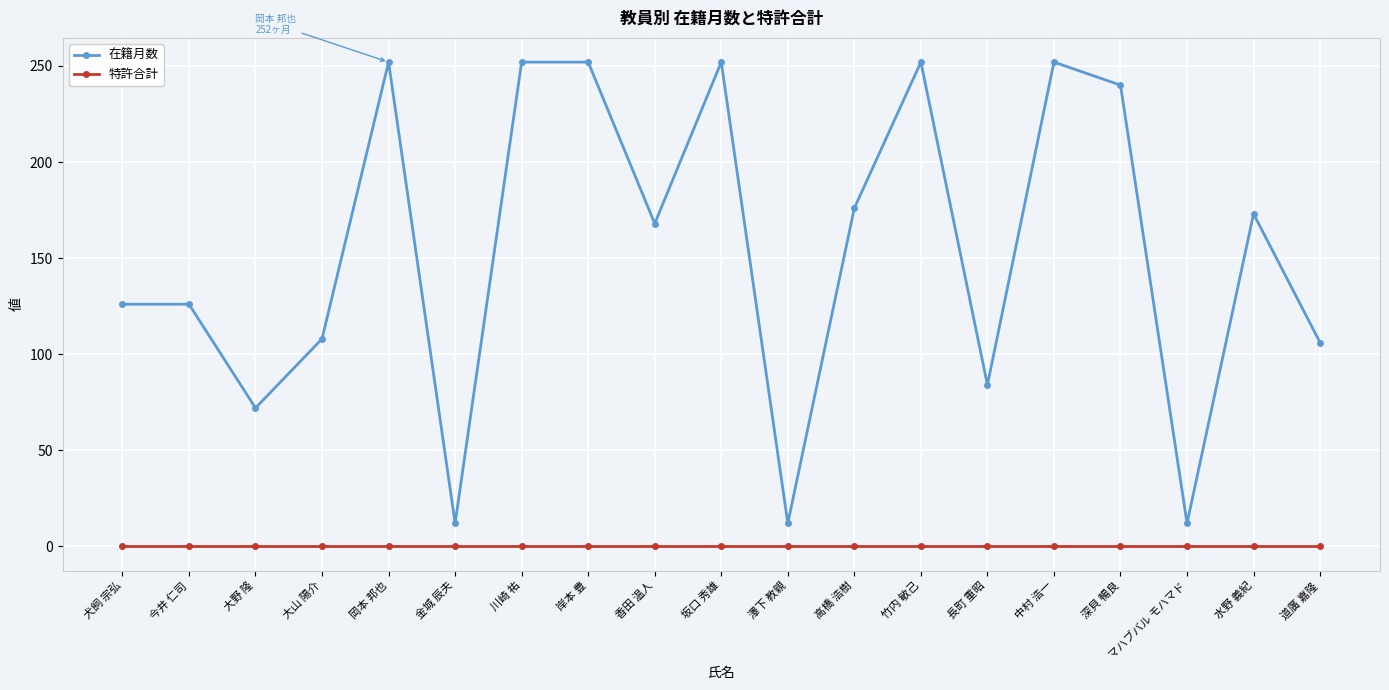

What is the difference between the second highest and minimum values in the 在籍月数 series?

240